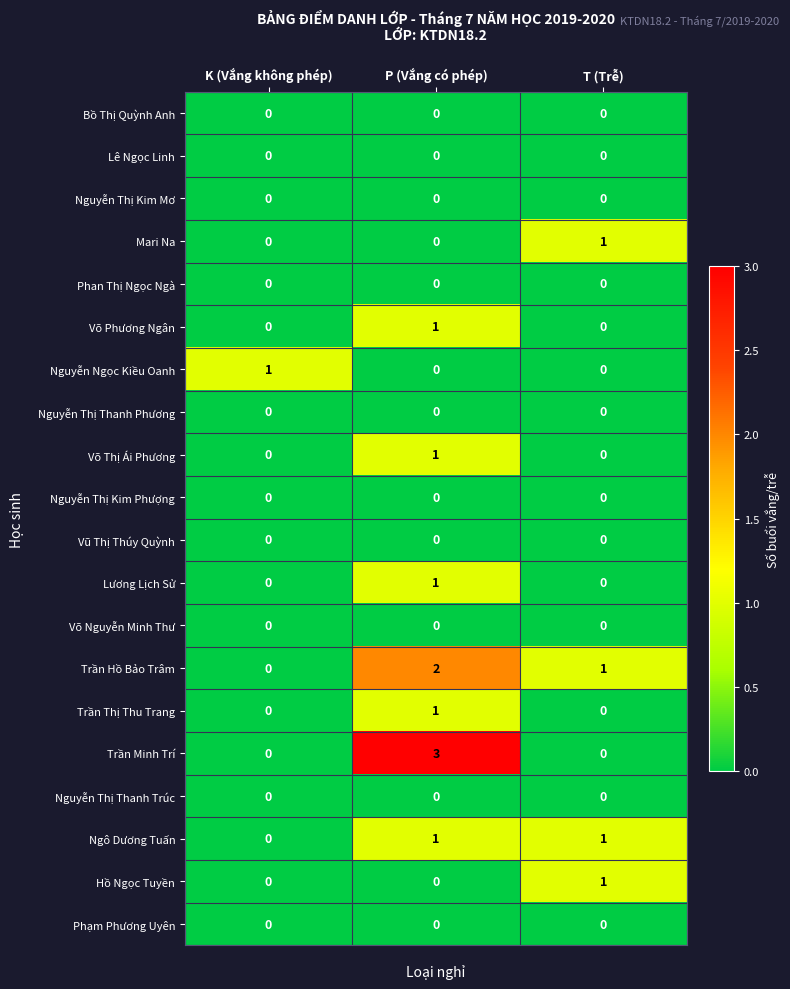

What is the difference between the highest and lowest values at T (Trễ)?

1